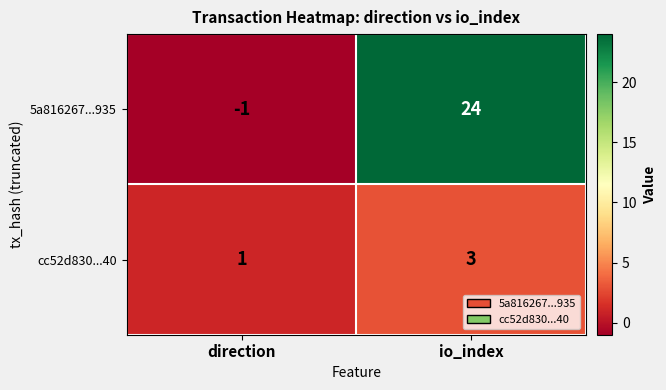

How many data points does each series have?

2